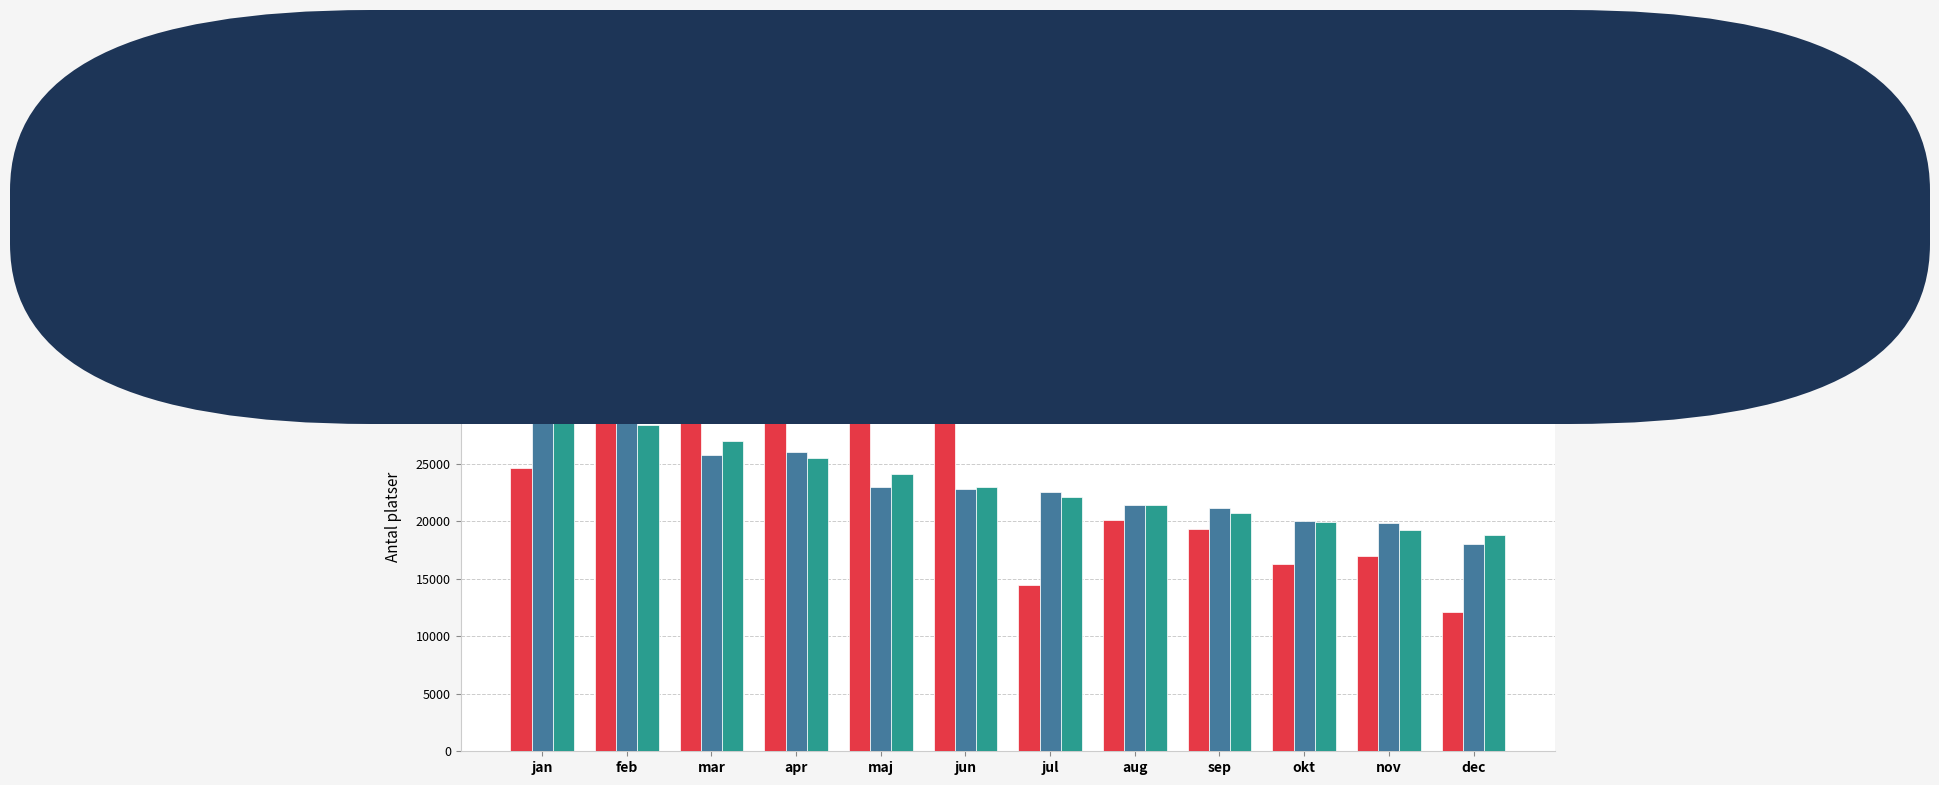

What is the difference between the highest and lowest values at jul?

8080.9